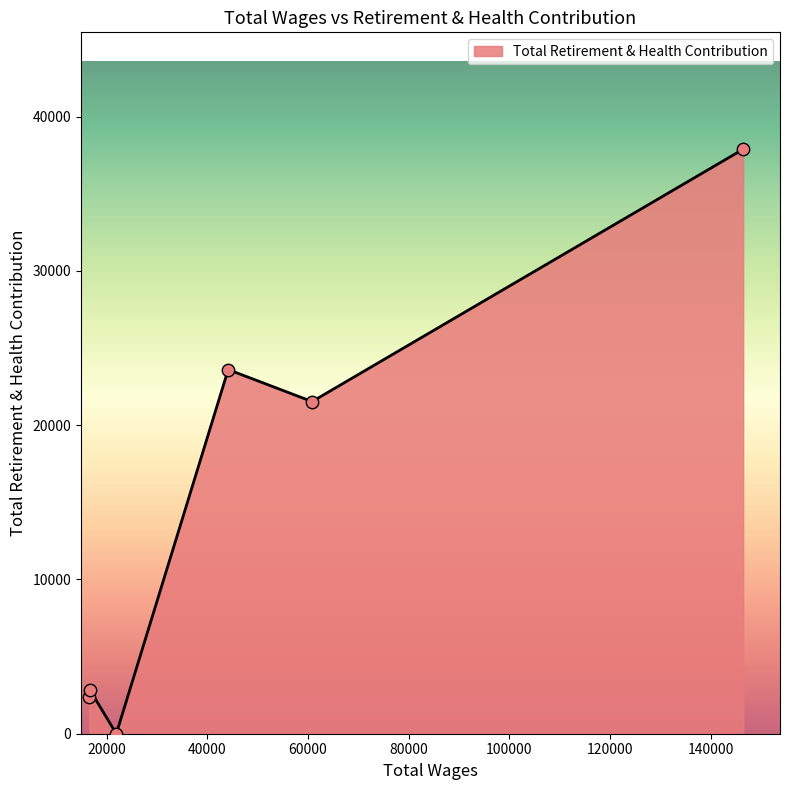

How many interior local valleys (lower than both neighbors) does the data have?

2